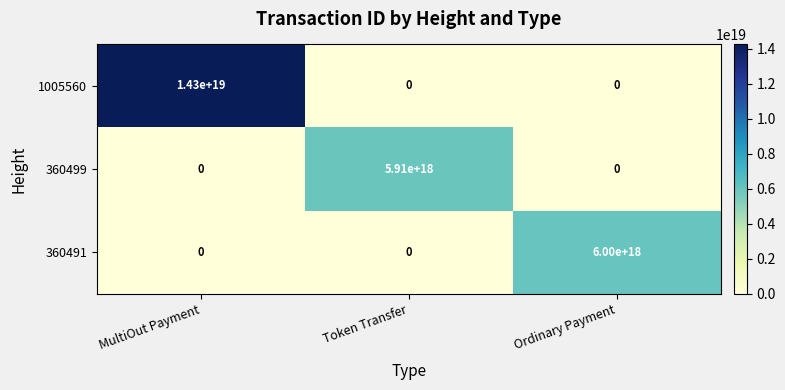

True or false: 360491 has a value of -3294884667141694464 at Token Transfer.

False